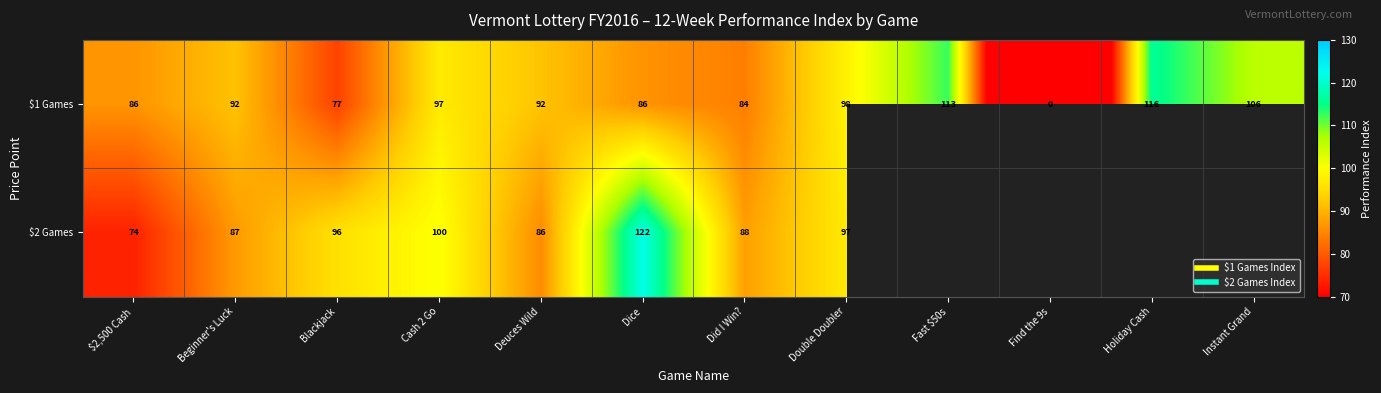

Between Did I Win? and Double Doubler, which series saw the biggest shift?

$1 Games